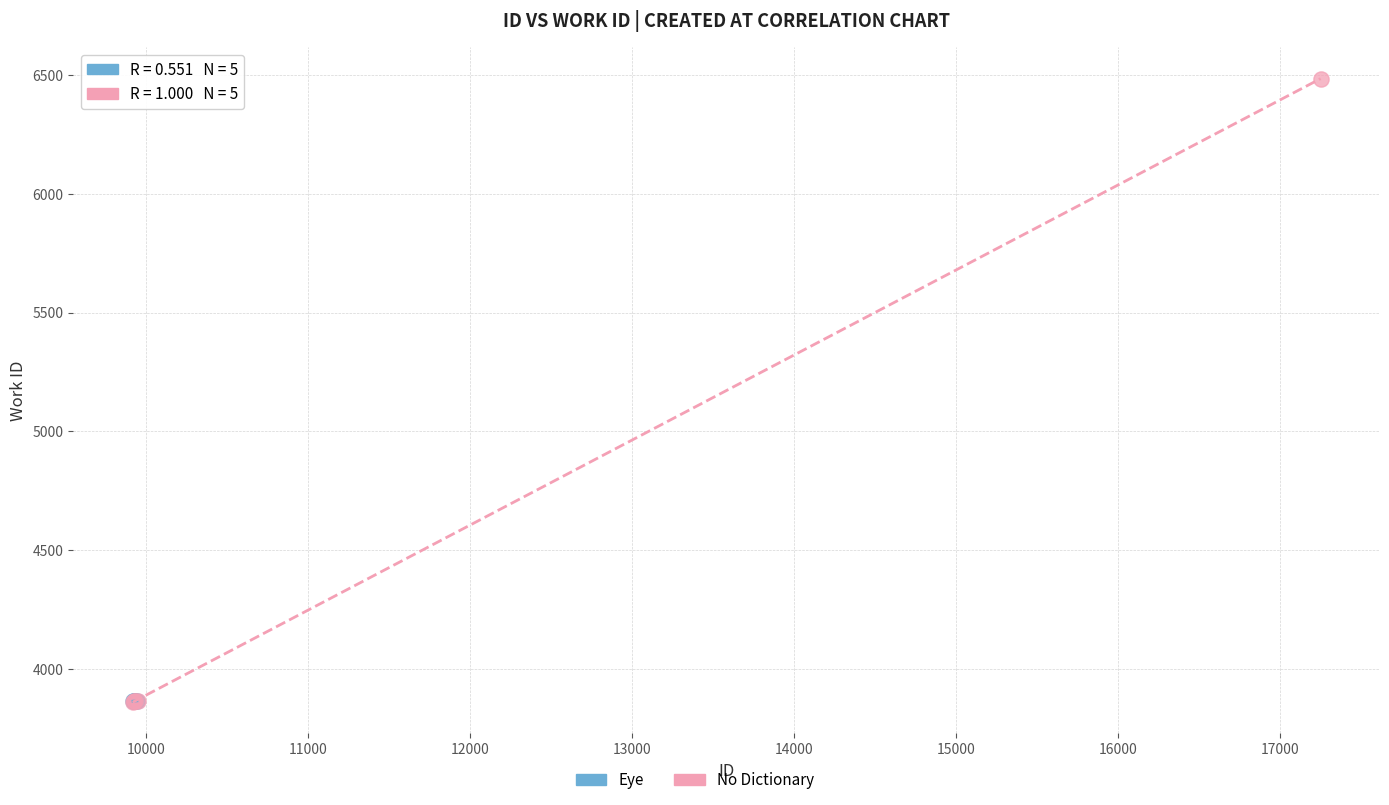

Which series reaches the maximum Y coordinate?

No Dictionary